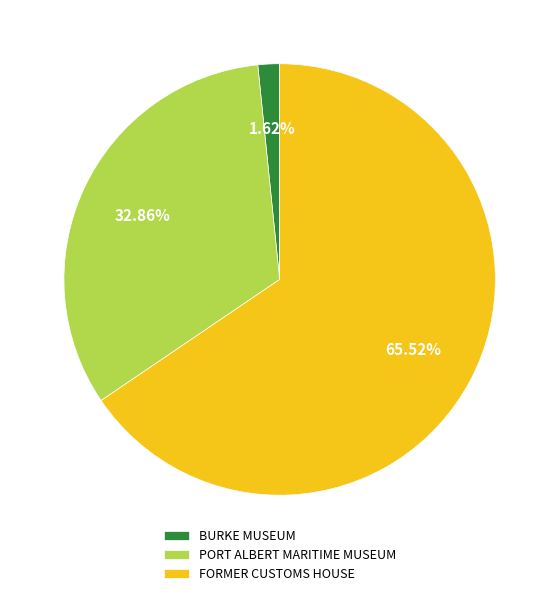

Which category accounts for the majority?

FORMER CUSTOMS HOUSE